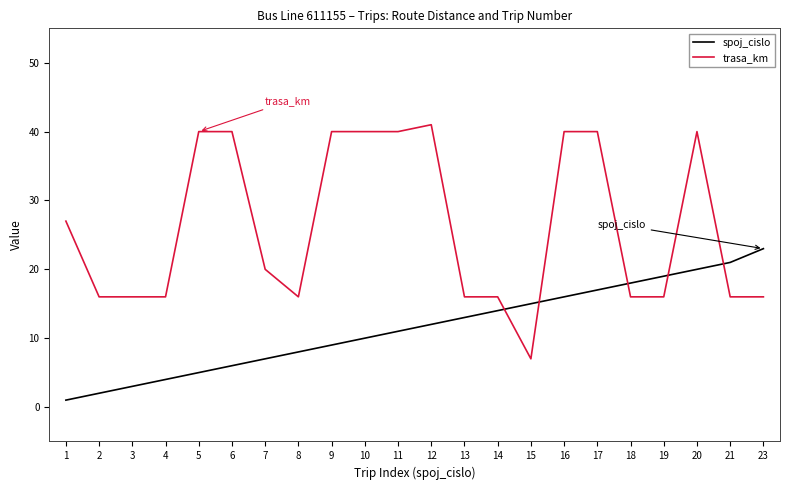

Is the value of spoj_cislo at 11 greater than the value of trasa_km at 12?

No